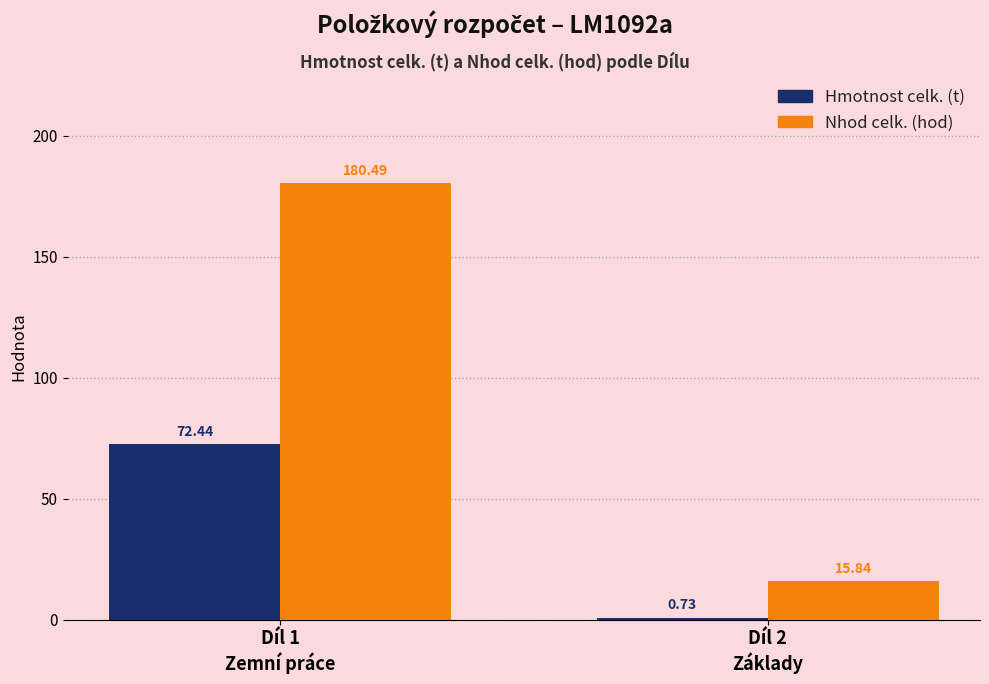

Count the number of categories in the chart.

2